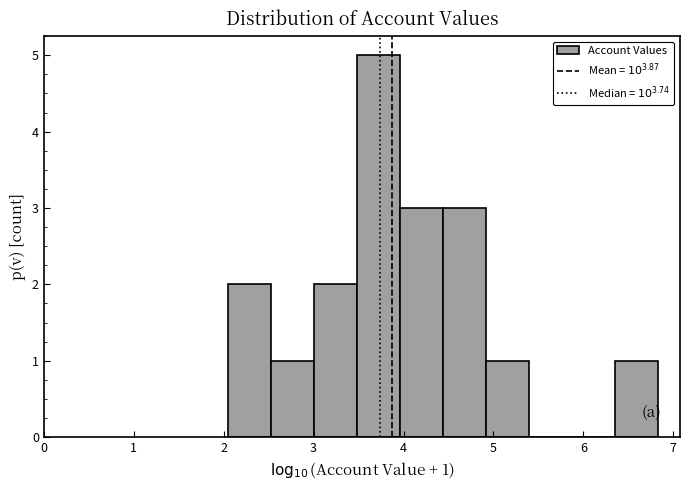

Over which range of the x-axis is the bar tallest?

3.5 to 4.0